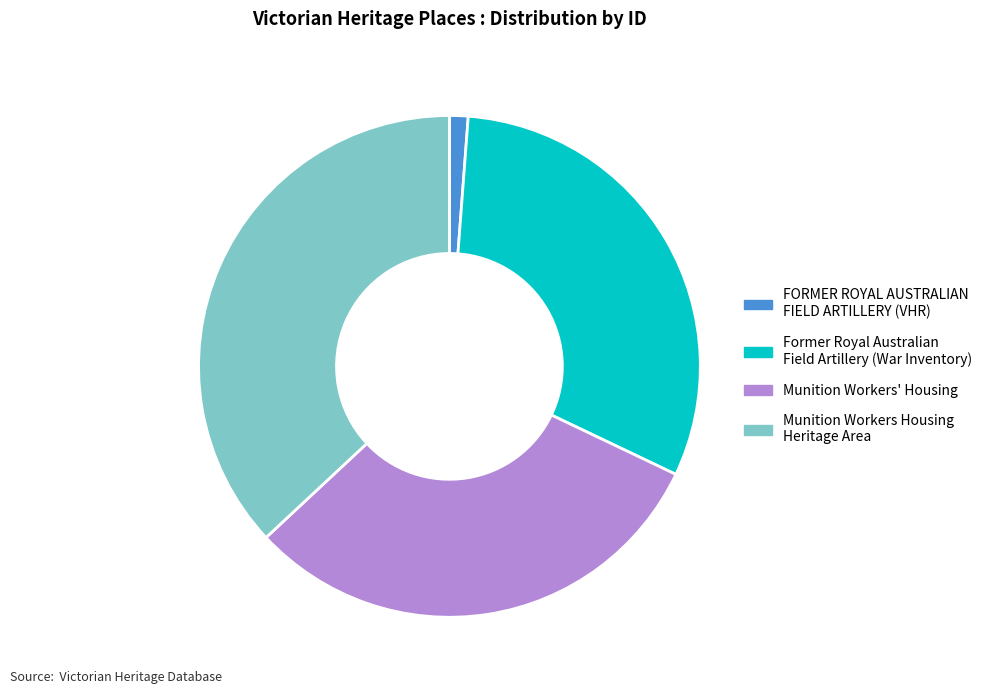

Is there any slice that represents more than half of the pie?

No